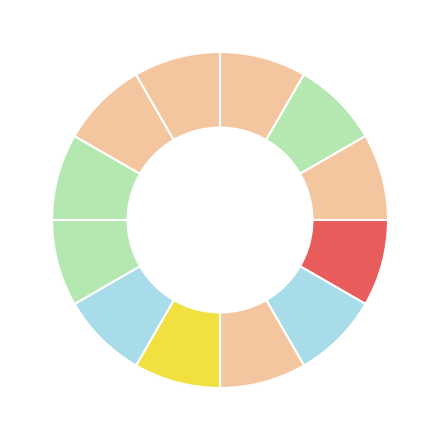

Rank the categories by value from highest to lowest.

Agilix Labs, Inc., Learnfully, Tutor Partnerships Incorporated, Equal Education, Tutorfly Holdings Inc., HeyTutor, Springboard Collaborative, Tutor Matching Service, Tutor Me Education, Bespoke Education Inc., Kelly Education, The Gateway Center for Education